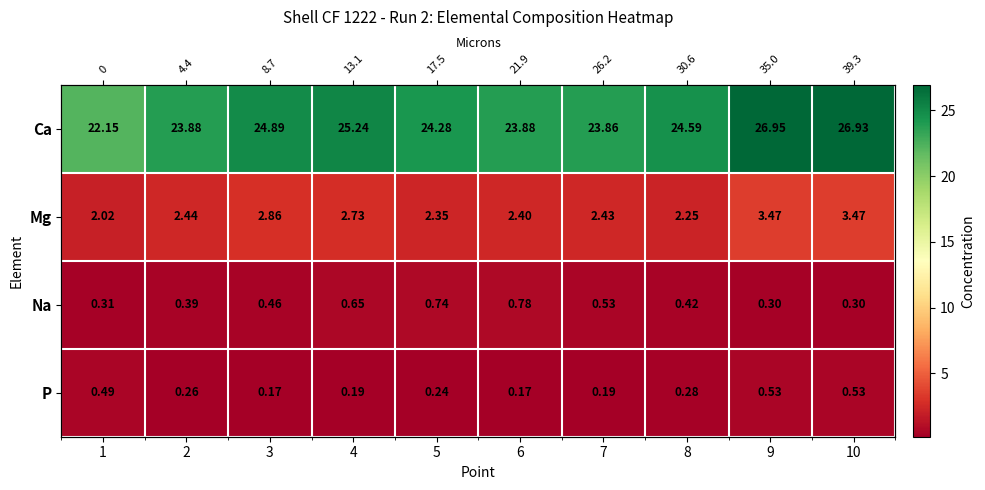

Which series changed the most between 4 and 5?

Ca